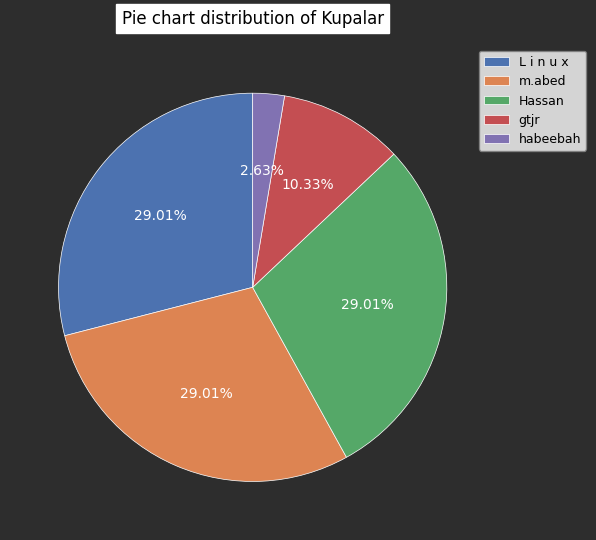

To the nearest percent, what is the difference between the m.abed and gtjr slice percentages?

19%